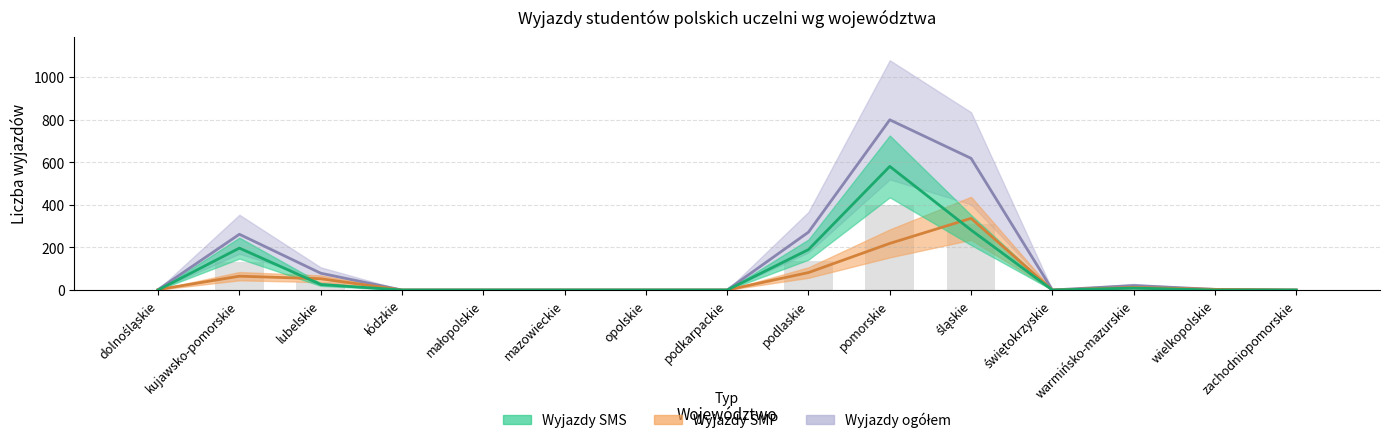

Which has a higher value, świętokrzyskie or dolnośląskie?

świętokrzyskie